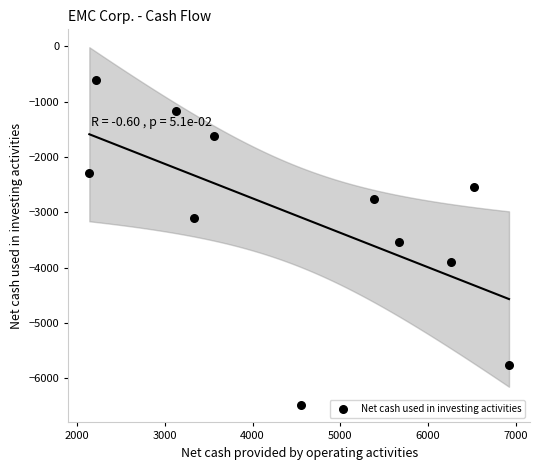

What is the range of X values (max minus min)?

4783